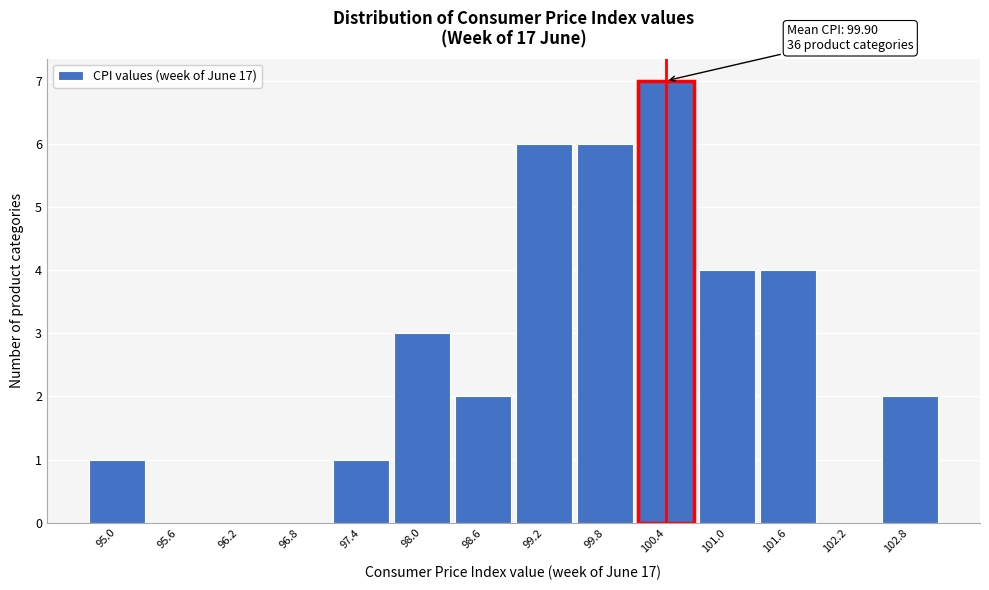

Which range on the x-axis has the tallest bar?

100.1 to 100.7